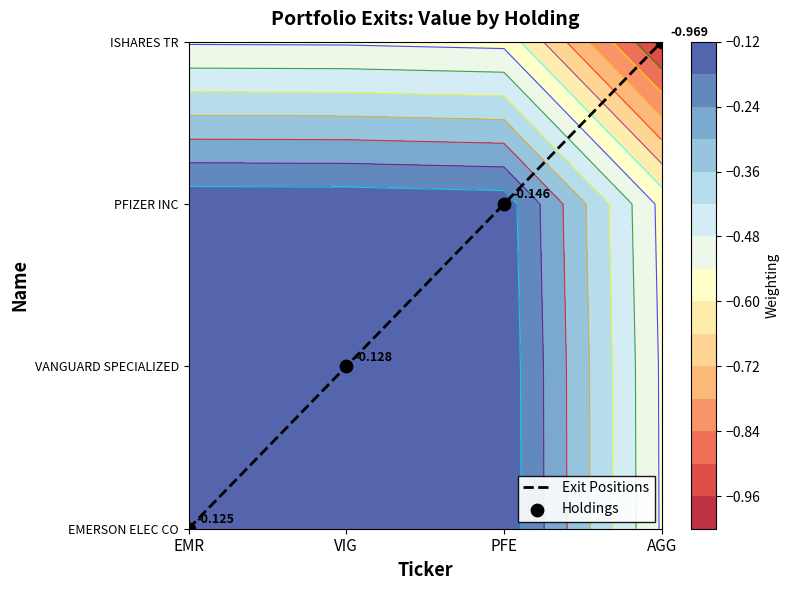

Which series changed the most between PFE and AGG?

Exit Positions